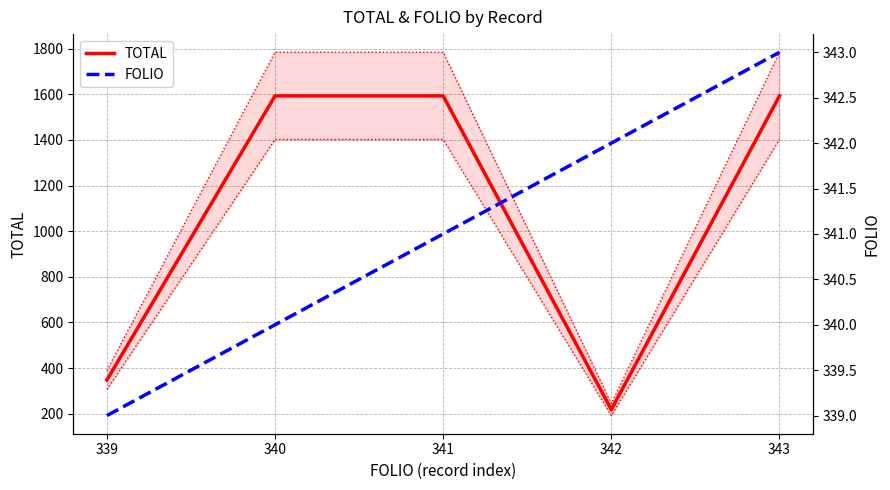

The FOLIO series shows 339 at 339. True or false?

True